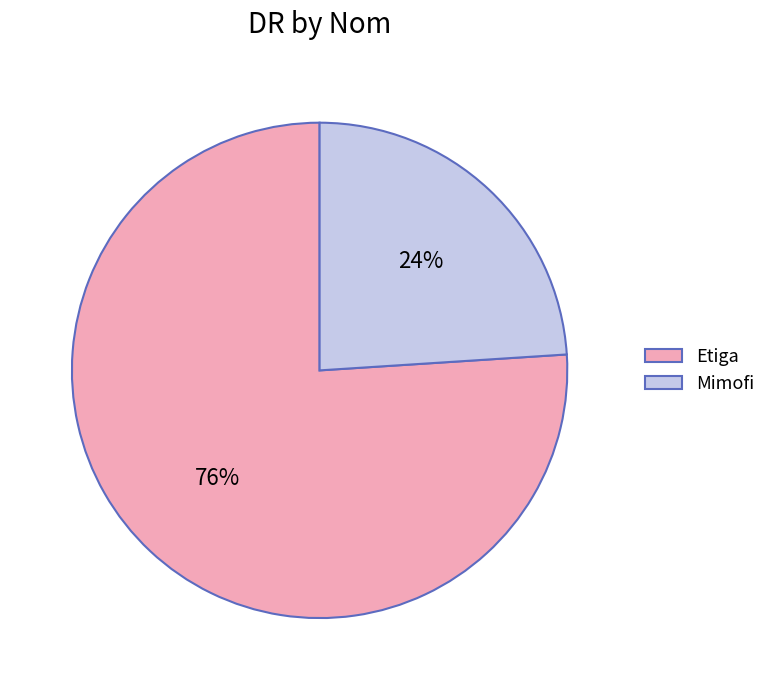

Rank the categories by value from lowest to highest.

Mimofi, Etiga